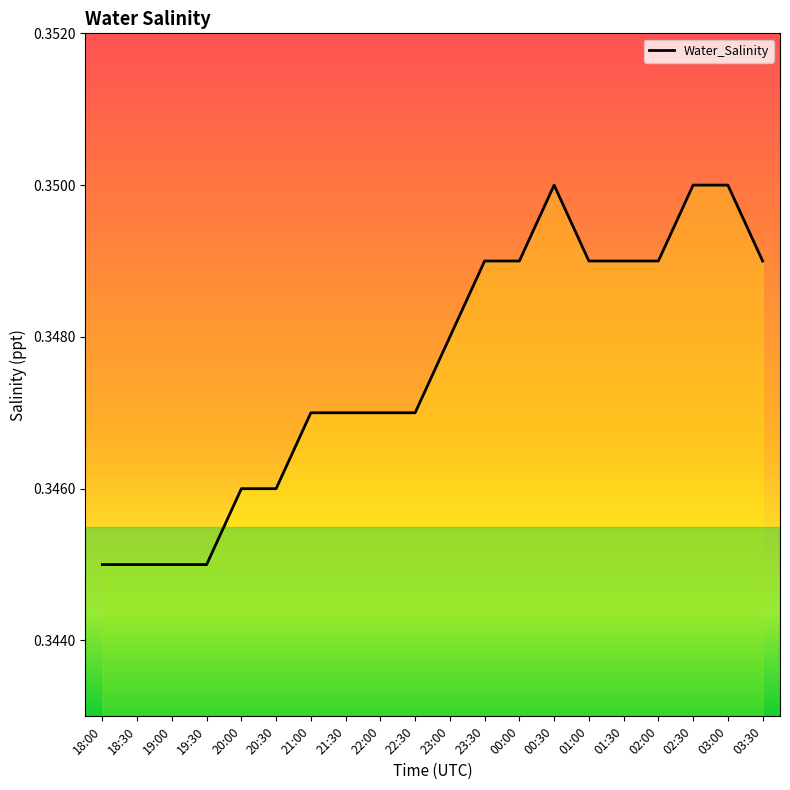

Is it true that the value at 18:30 is 0.5?

False